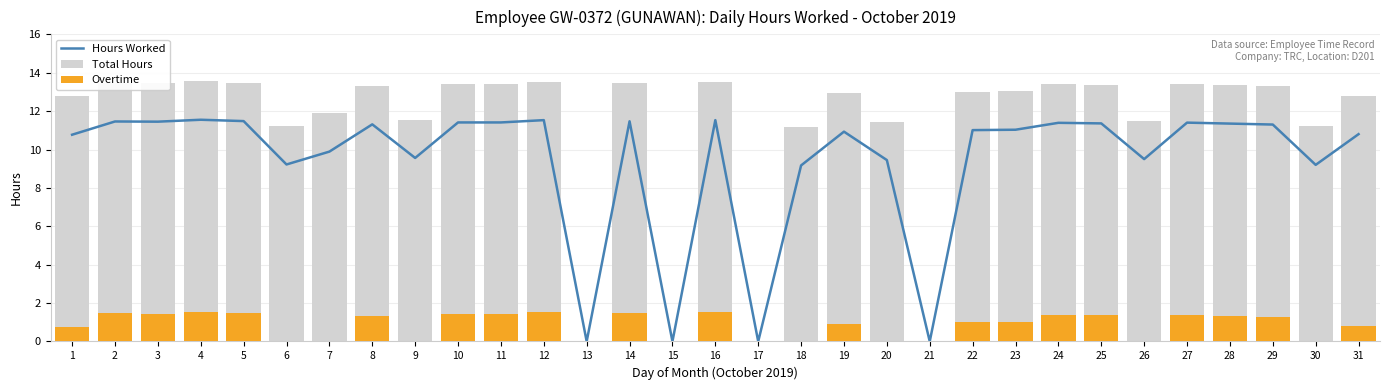

Which series has the largest range (max minus min)?

Total Hours